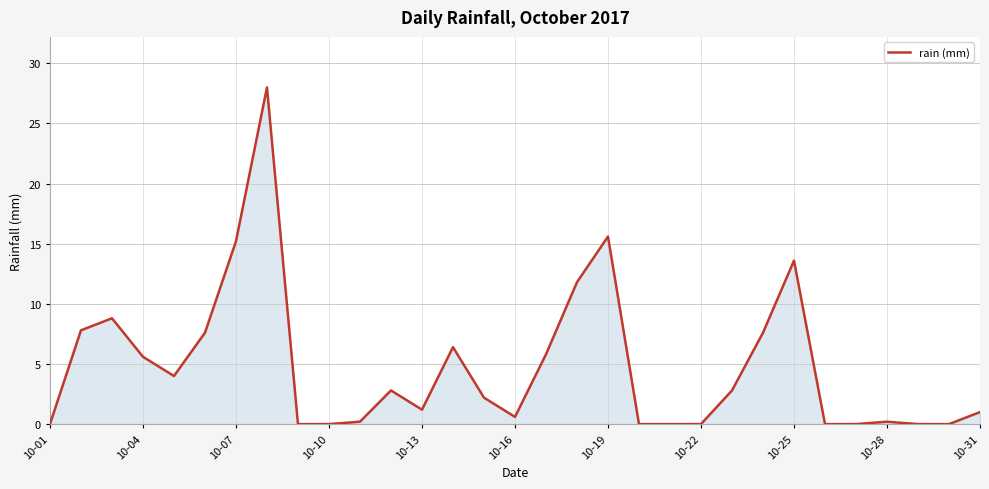

What is the maximum value shown in the chart?

28.0